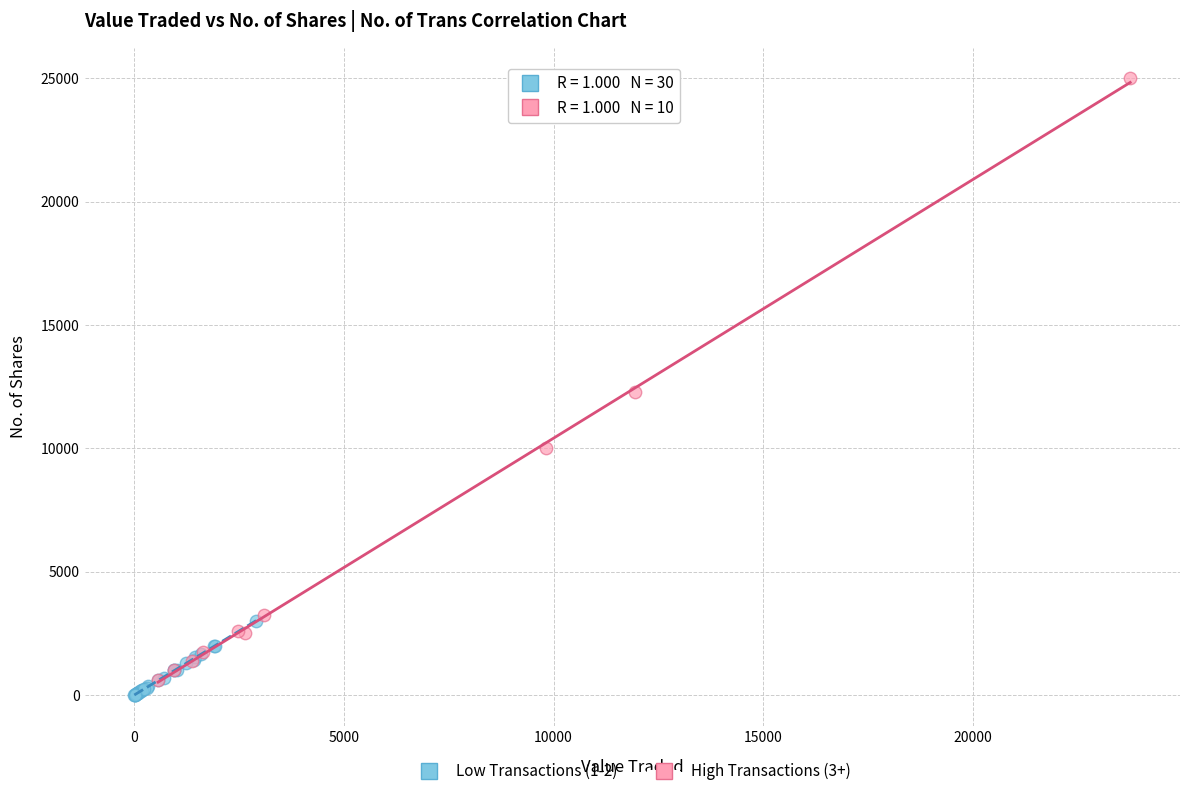

Which series contains the lowest Y value?

Low Transactions (1-2)